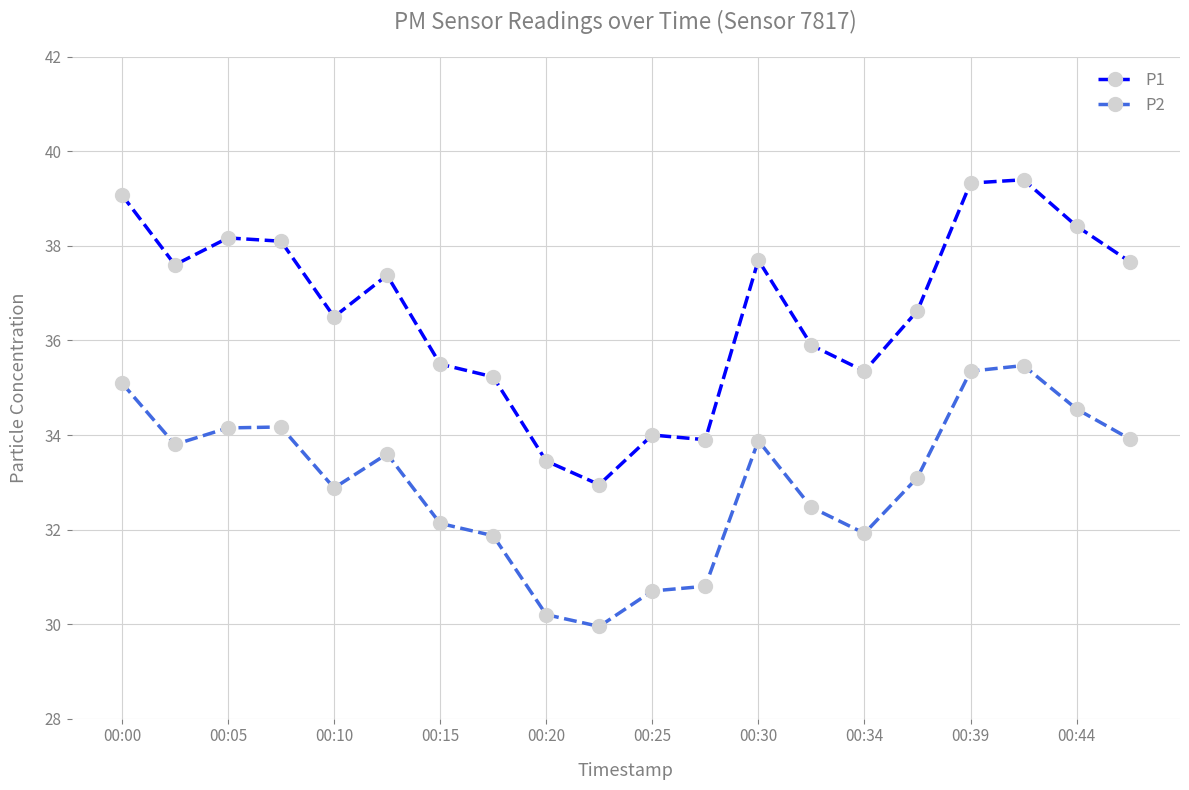

True or false: P1 and P2 intersect in this chart.

False